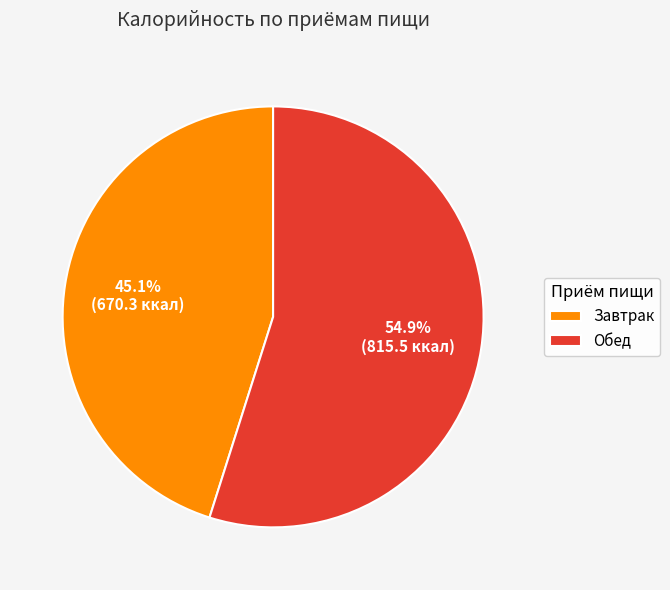

Which category has the smallest portion of the pie?

Завтрак